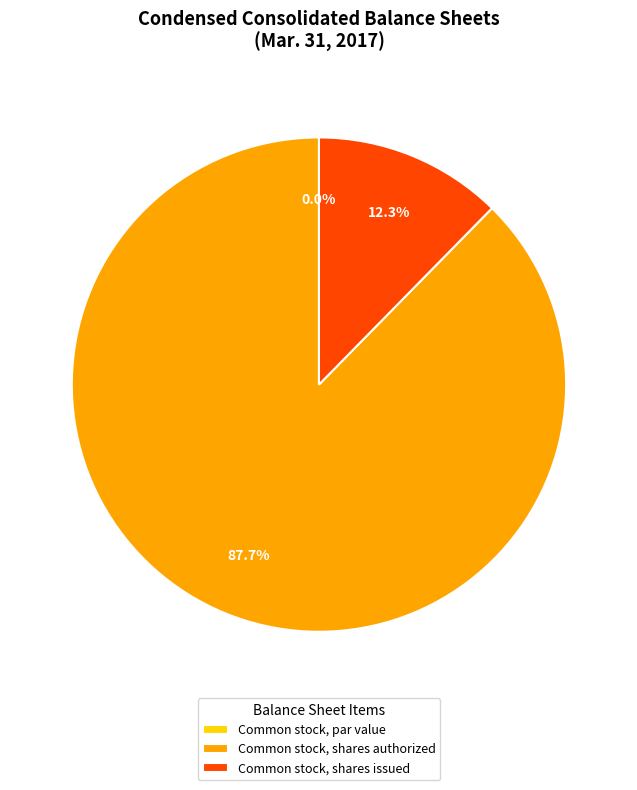

What percentage is the Common stock, shares authorized slice, to the nearest percent?

88%